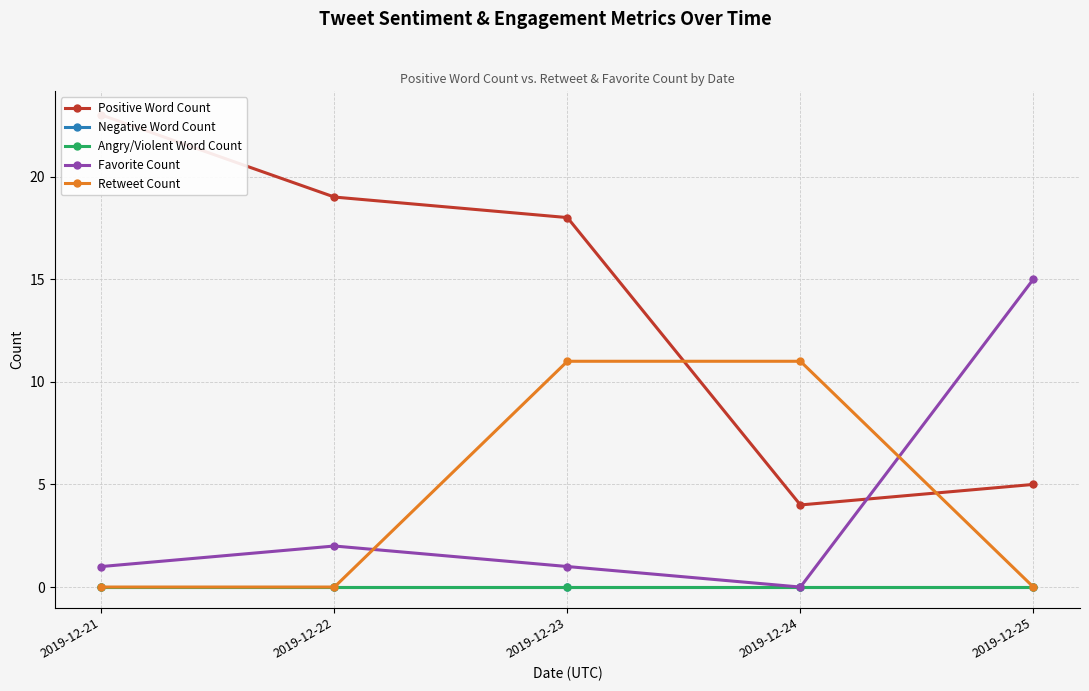

Which series has the largest total across all categories?

Positive Word Count